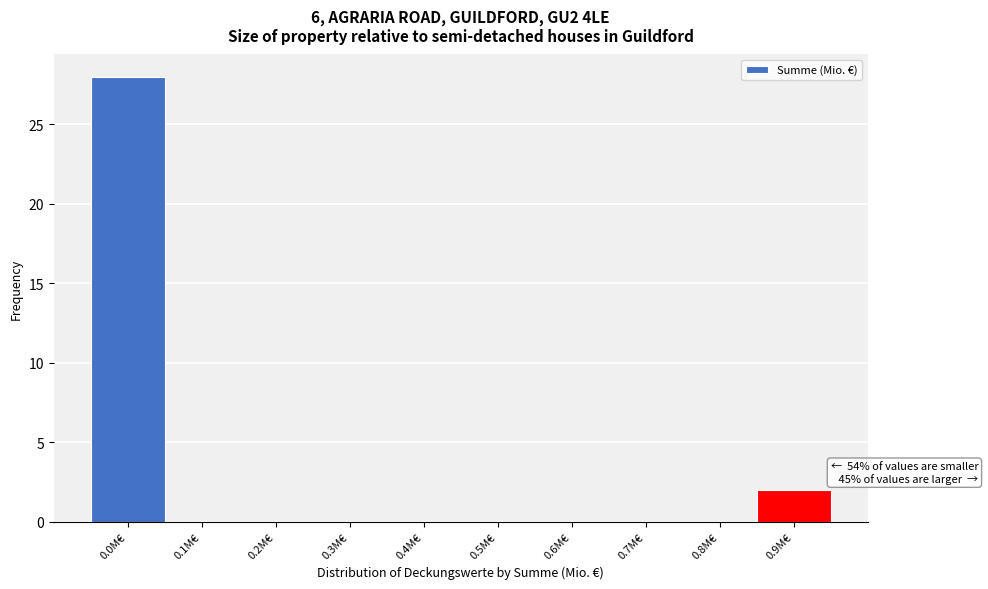

Reading left to right, what are all the values shown in this chart?

0.0M€=28	0.1M€=0	0.2M€=0	0.3M€=0	0.4M€=0	0.5M€=0	0.6M€=0	0.7M€=0	0.8M€=0	0.9M€=2